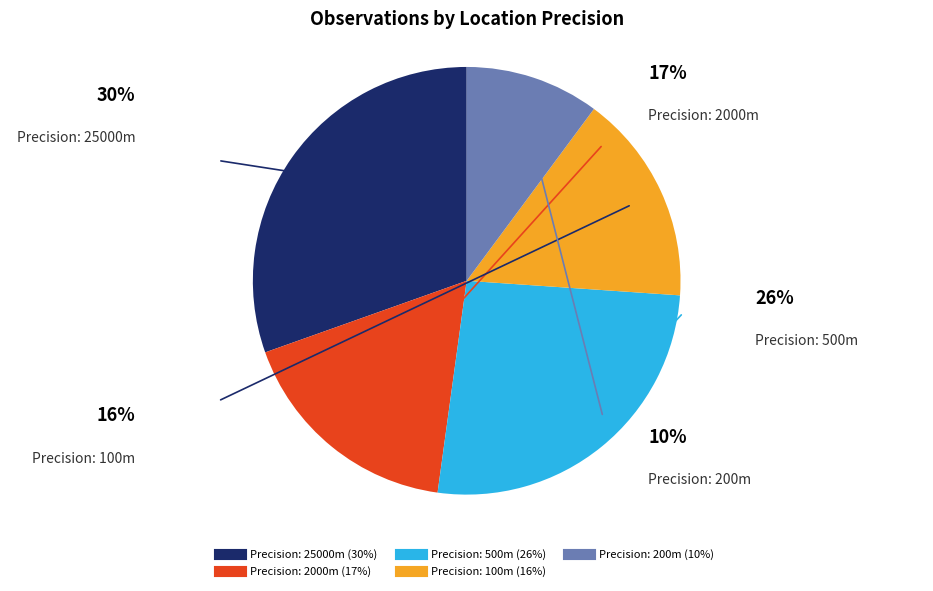

Combined, do 200 and 2000 account for over 50%?

No